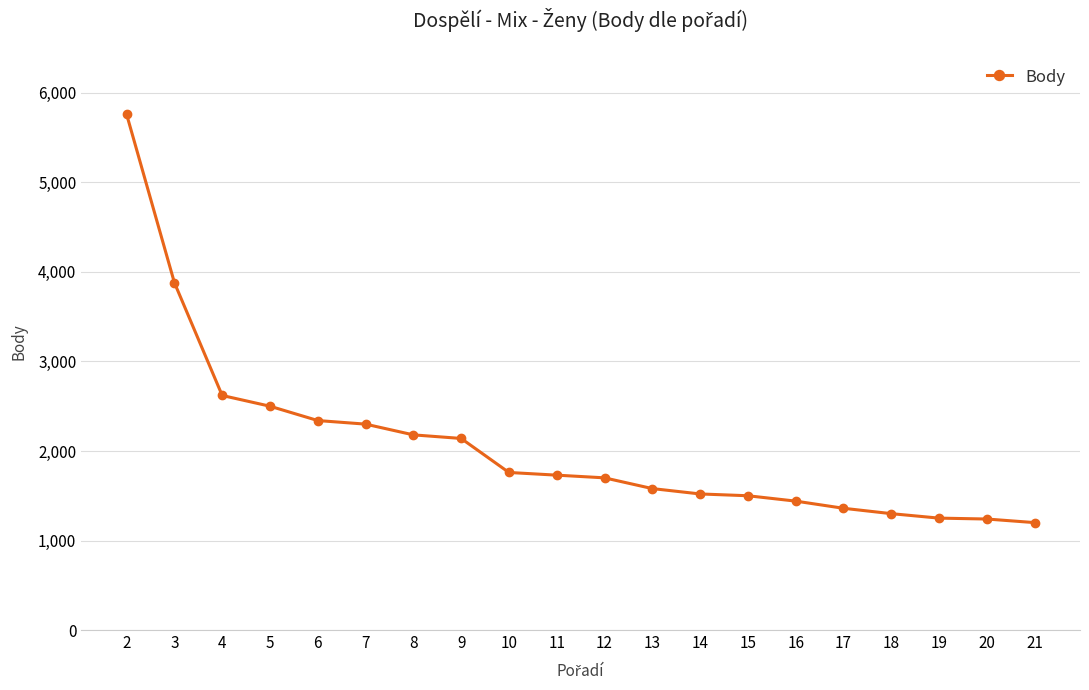

What is the value of the 19th point from the left?

1240